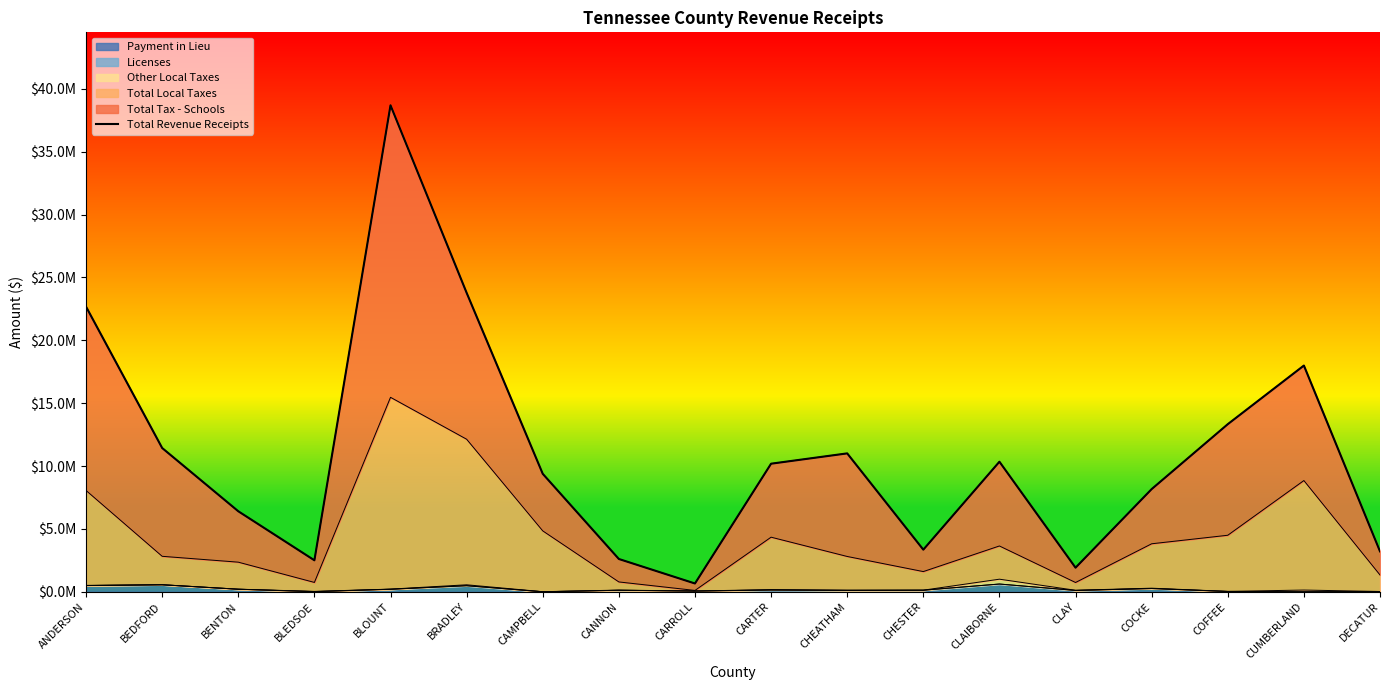

Reading right to left, what are all the values shown in this chart?

3214123.0	17995862.0	13331499.3	8166911.1	1915262.0	10345415.3	3348585.0	11008348.0	10187424.9	658784.9	2606959.2	9383261.6	23779964.0	38696292.9	2503375.9	6403823.0	11434831.9	22674232.0